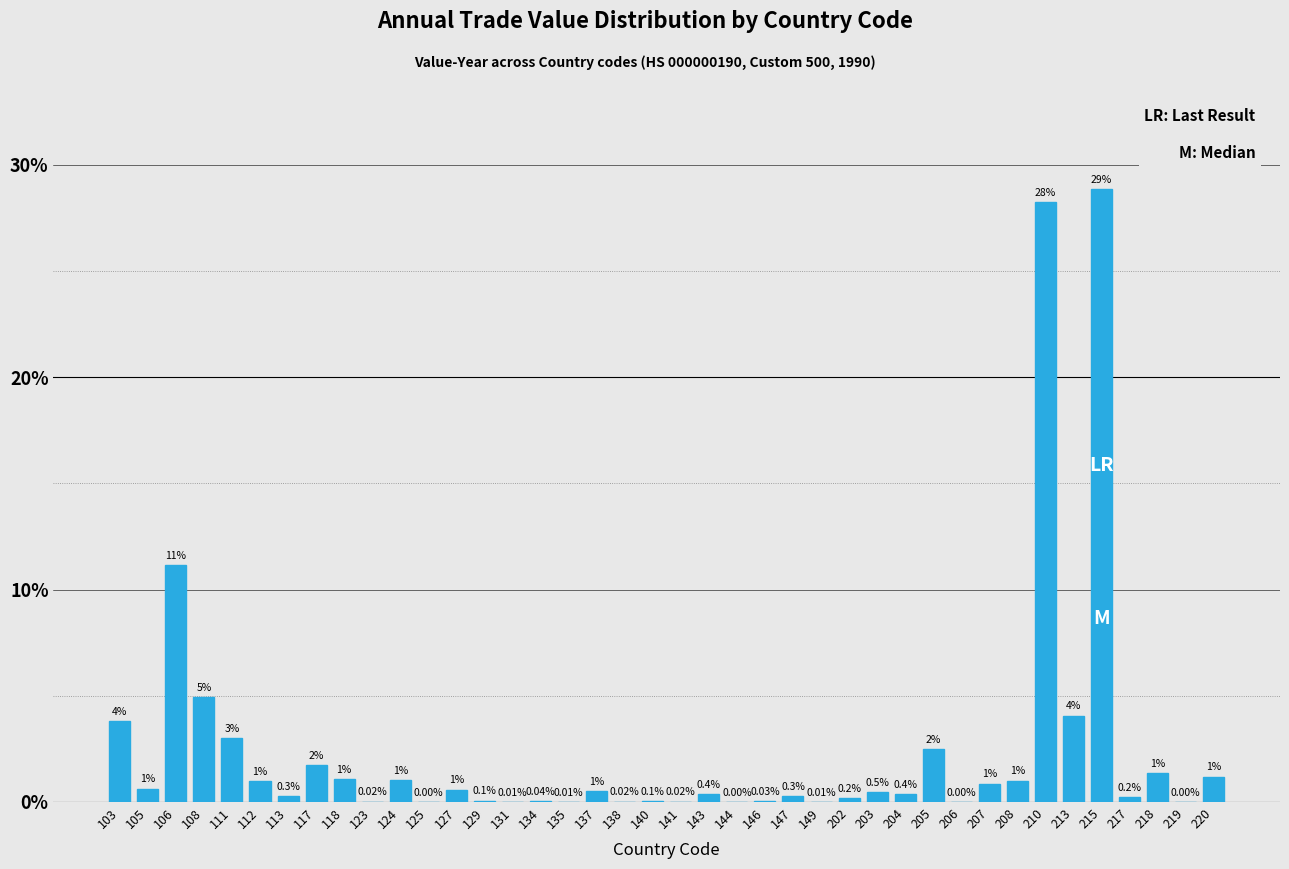

Which has a higher value, 147 or 205?

205